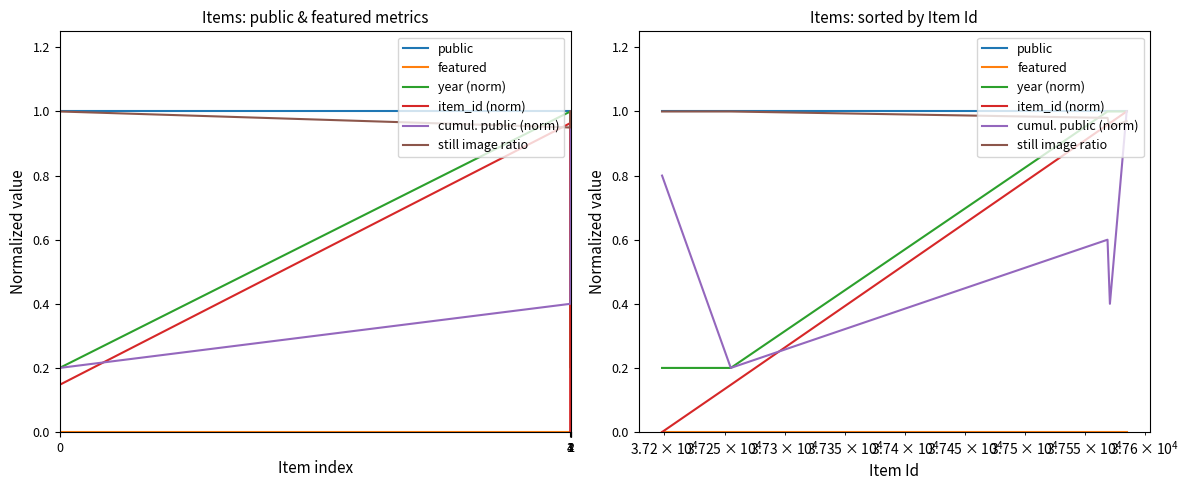

Which series has the widest spread of values?

item_id (norm)